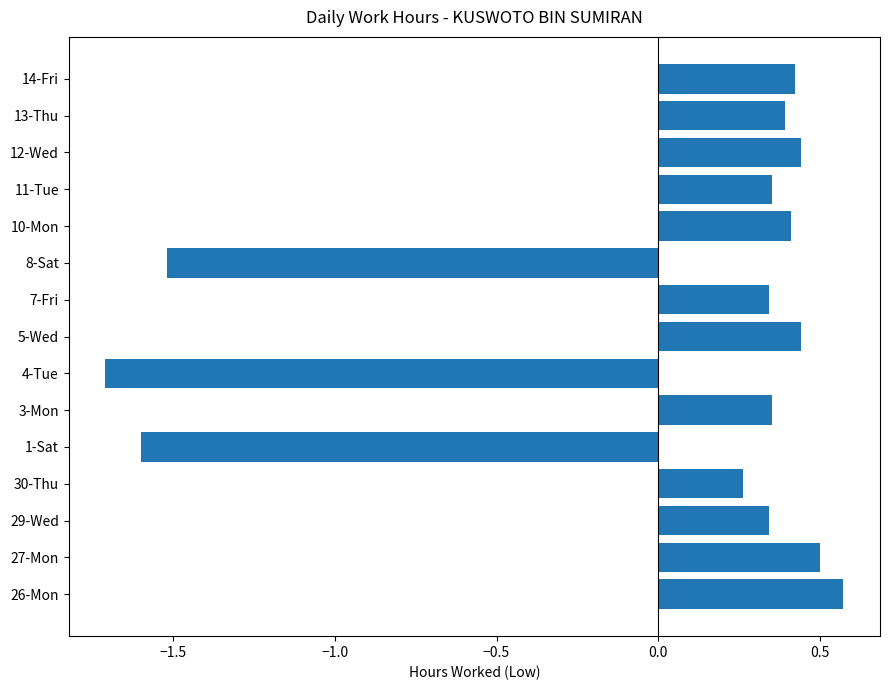

Which has a higher value, 26-Mon or 1-Sat?

26-Mon